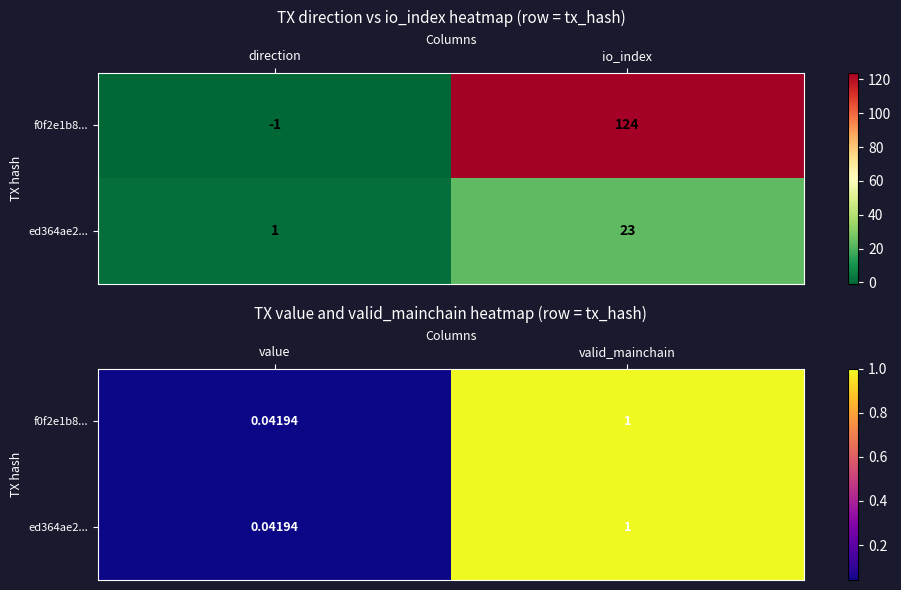

What is the difference between the maximum and minimum values in the ed364ae2... series?

1.0